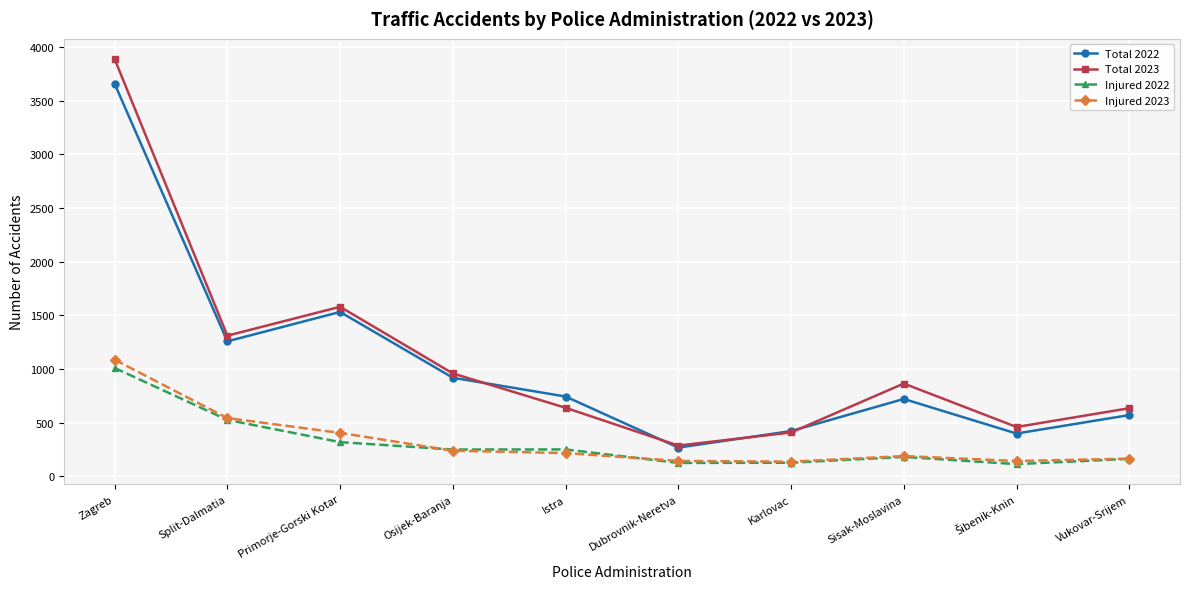

Between Karlovac and Sisak-Moslavina, which series saw the biggest shift?

Total 2023